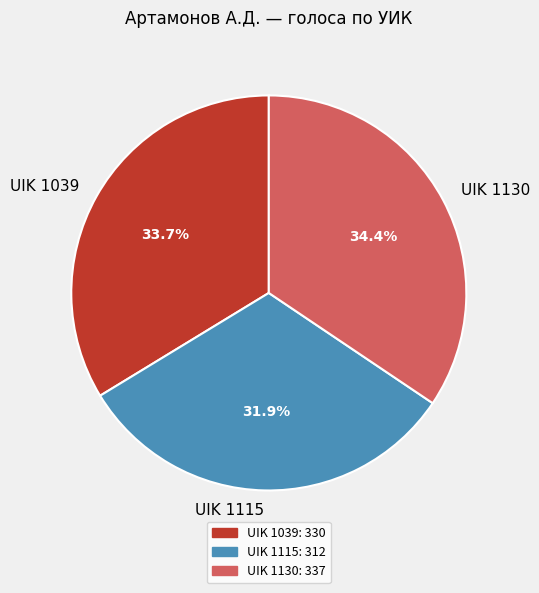

To the nearest percent, what percentage of the pie is UIK 1130?

34%